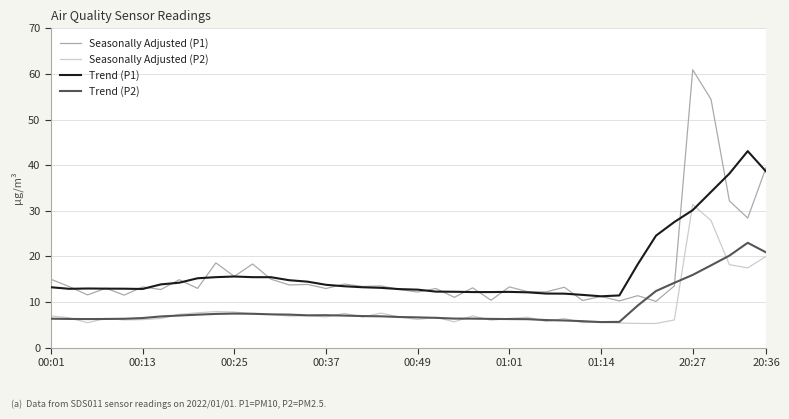

What is the lowest value of the Seasonally Adjusted (P1) series?

10.1